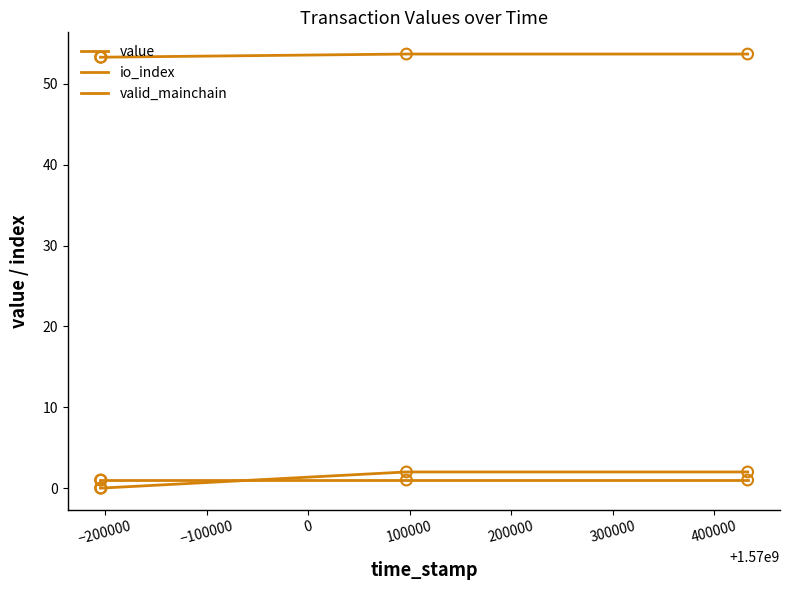

How many lines are shown in the chart?

3